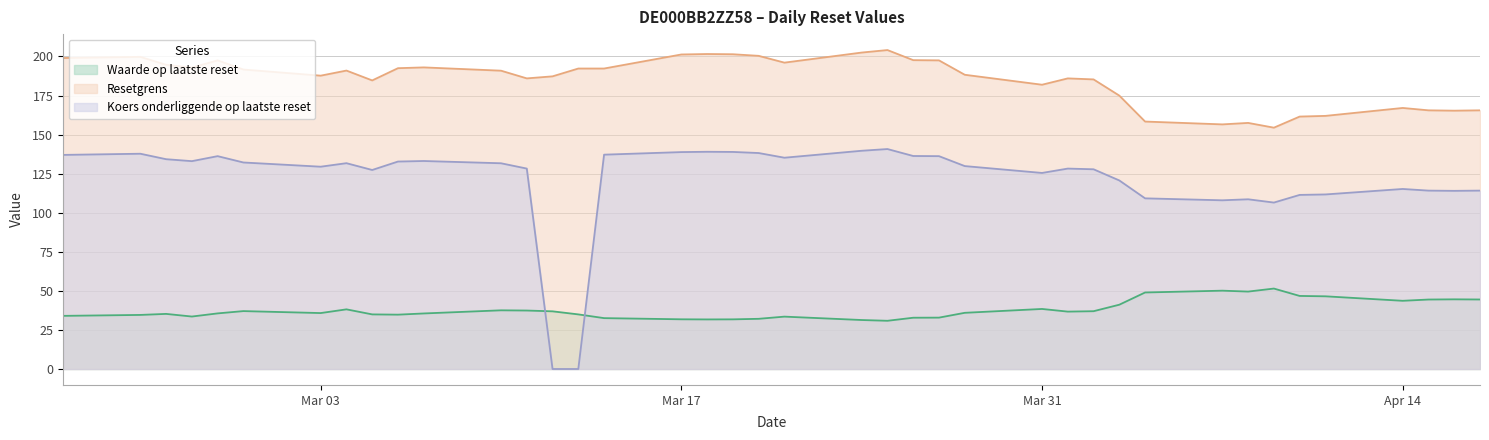

Is the value of Resetgrens at 2025-04-11 greater than the value of Koers onderliggende op laatste reset at 2025-02-25?

Yes